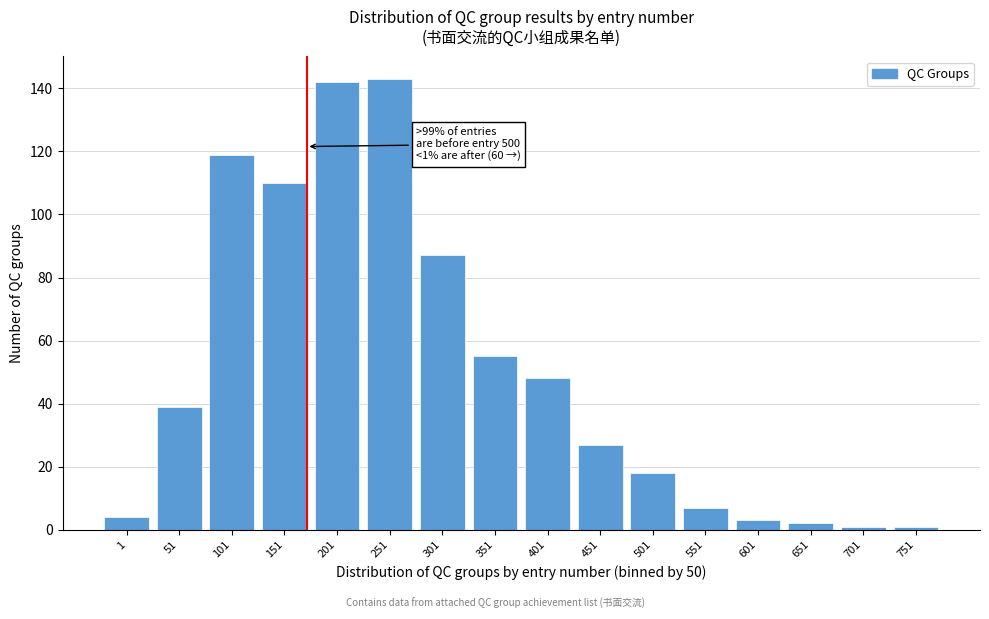

Reading left to right, transcribe all the data shown in this chart.

1=4	51=39	101=119	151=110	201=142	251=143	301=87	351=55	401=48	451=27	501=18	551=7	601=3	651=2	701=1	751=1